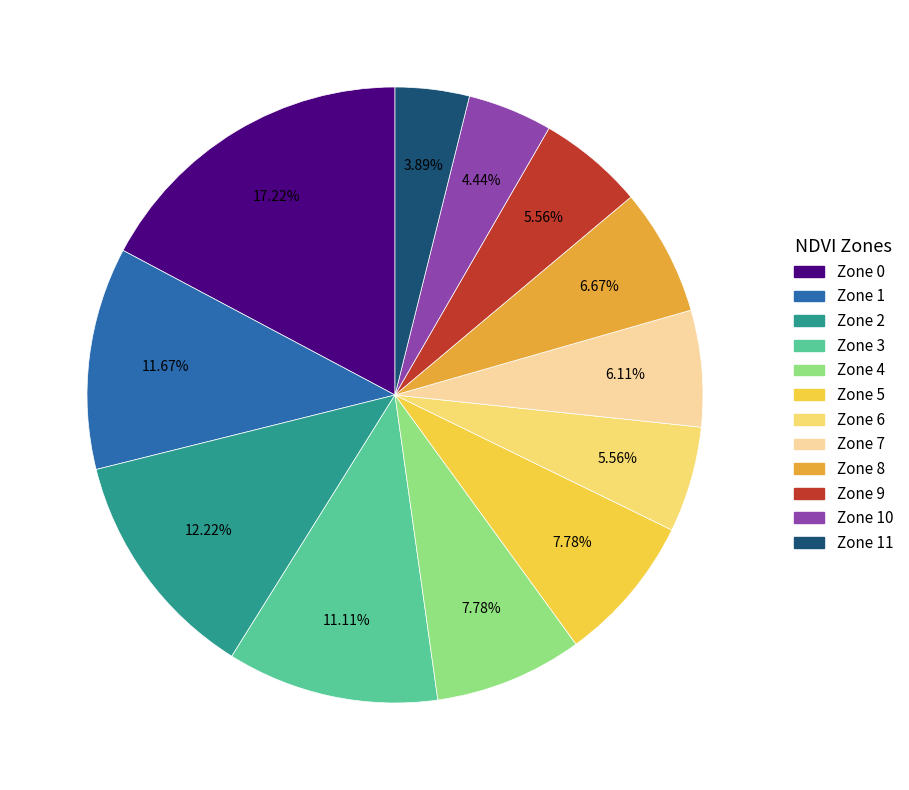

Is Zone 6 the majority of the pie?

No